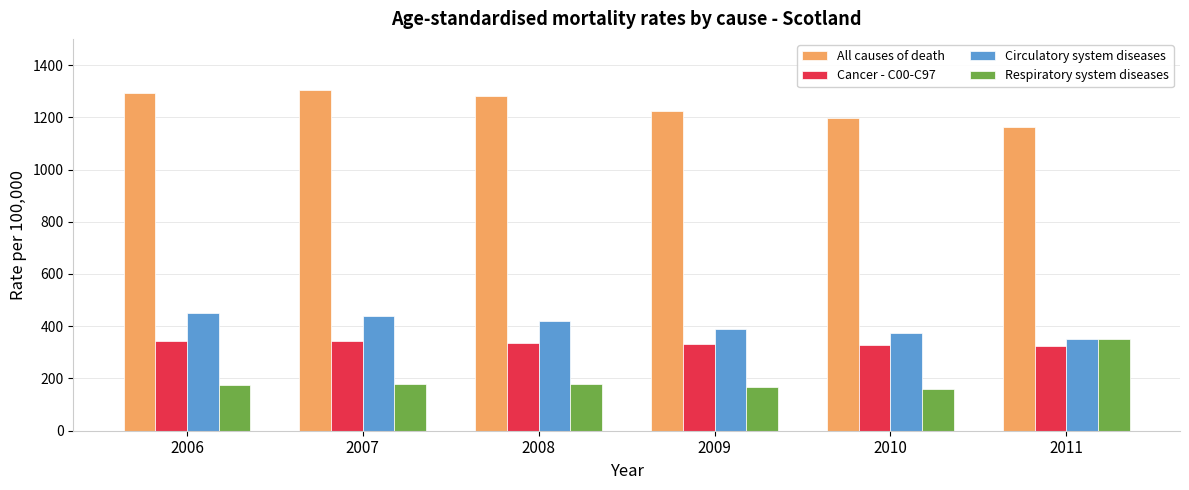

At 2010, list the series in order from largest to smallest.

All causes of death, Circulatory system diseases, Cancer - C00-C97, Respiratory system diseases